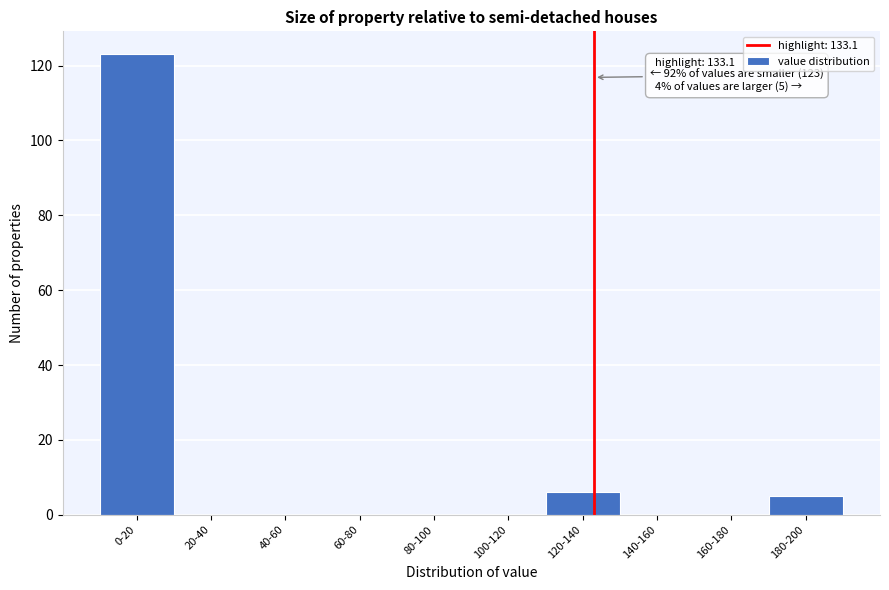

Reading left to right, transcribe all the data shown in this chart.

0-20=123	20-40=0	40-60=0	60-80=0	80-100=0	100-120=0	120-140=6	140-160=0	160-180=0	180-200=5